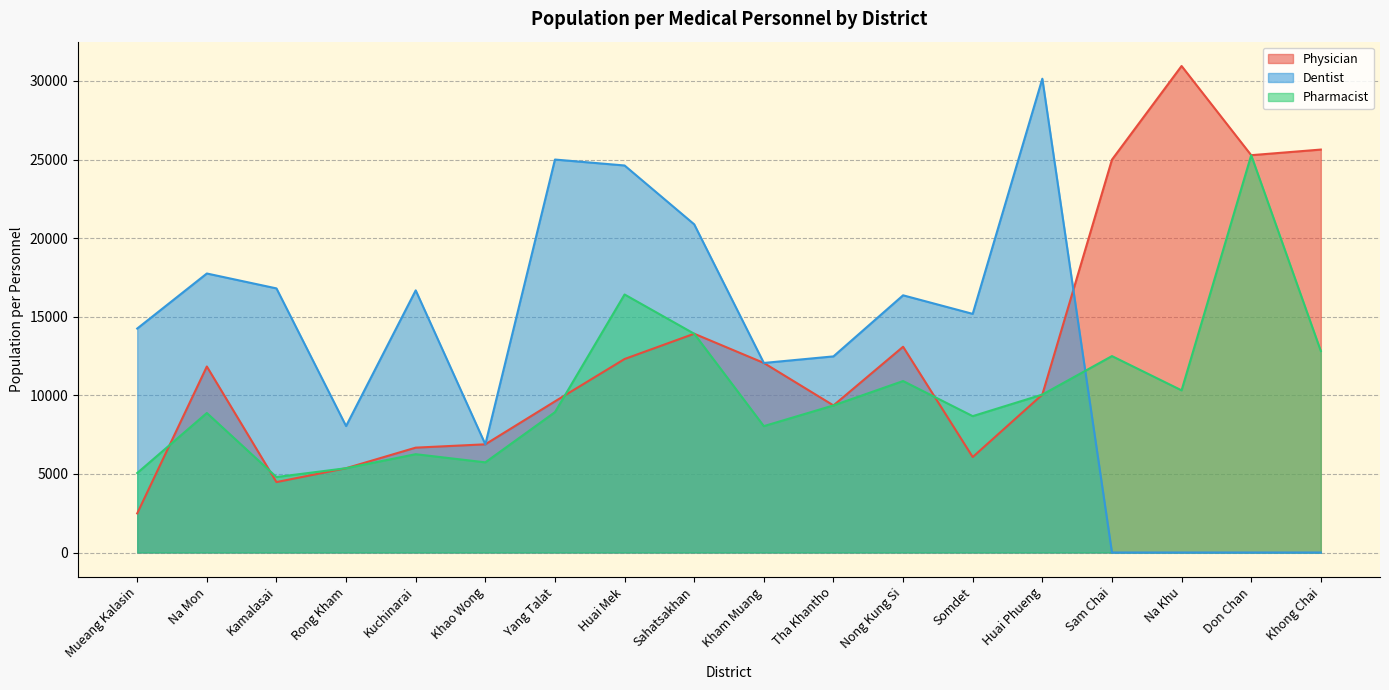

How many times do Physician and Dentist cross each other?

5